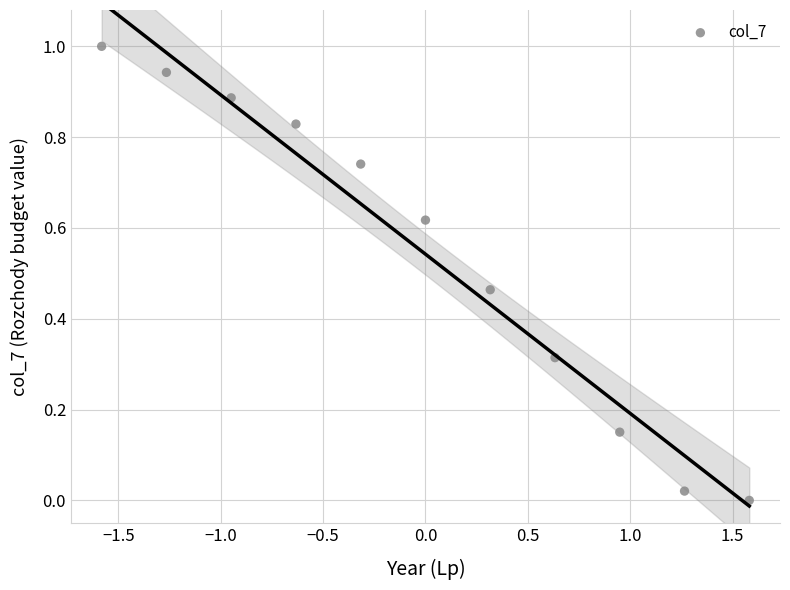

What is the range of Y values (max minus min)?

1.0